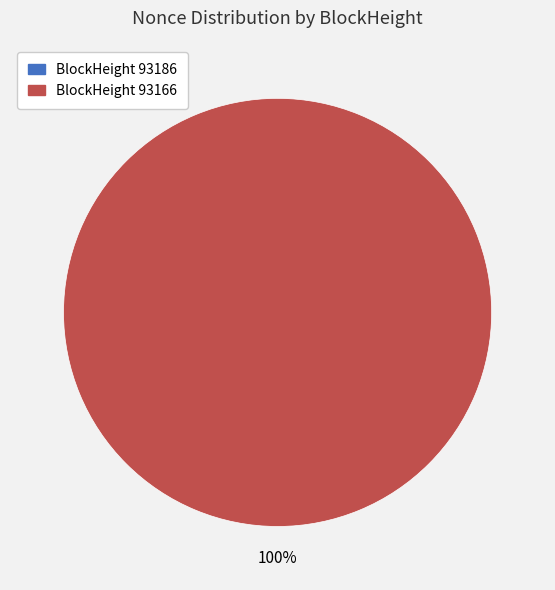

Rank the categories by value from lowest to highest.

93186, 93166